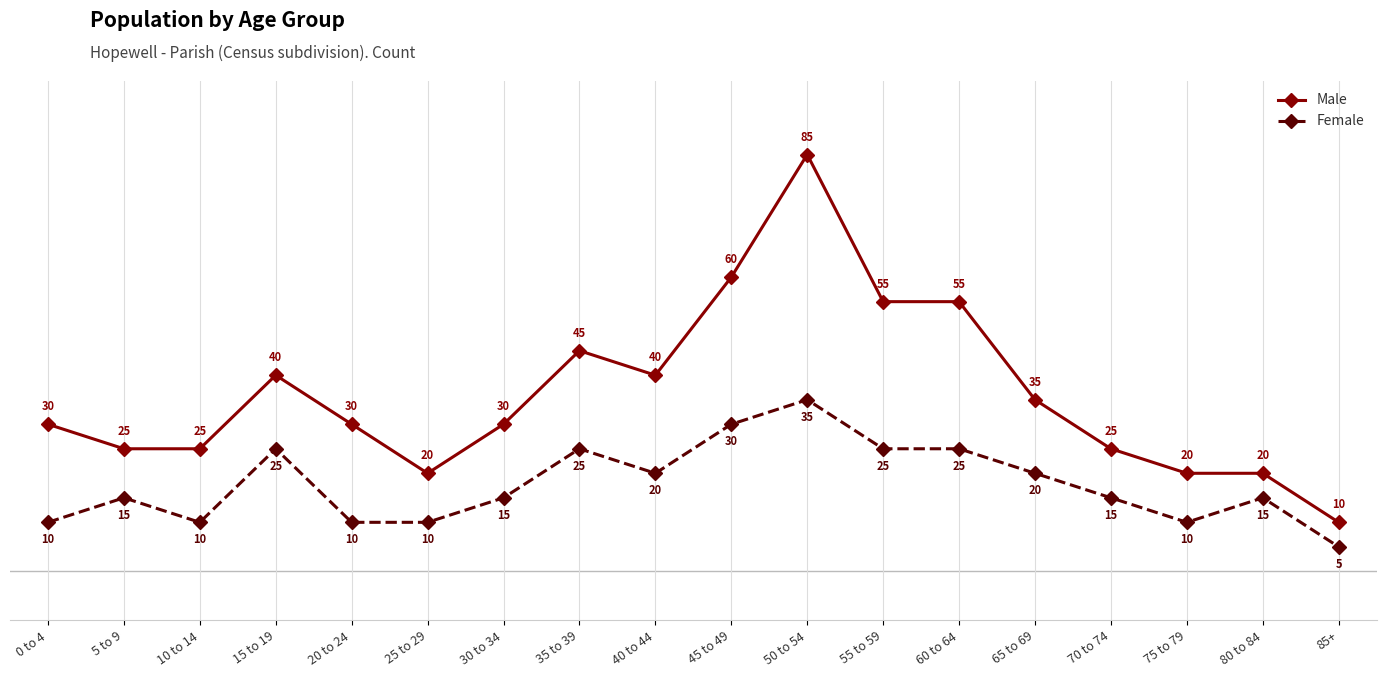

What is the label of the 8th point from the left?

35 to 39